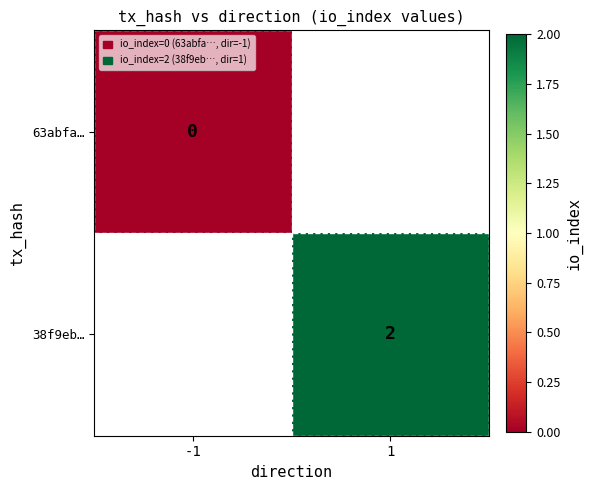

Is it true that 38f9eb… equals 3 at 1?

False